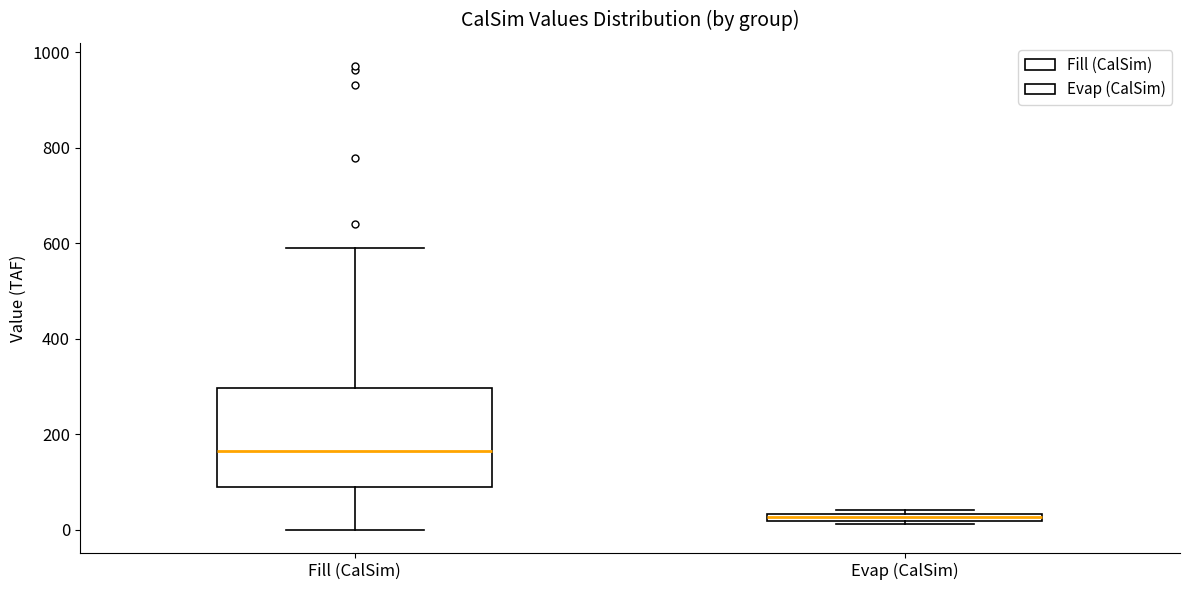

Which box's median line is the highest?

Fill (CalSim)